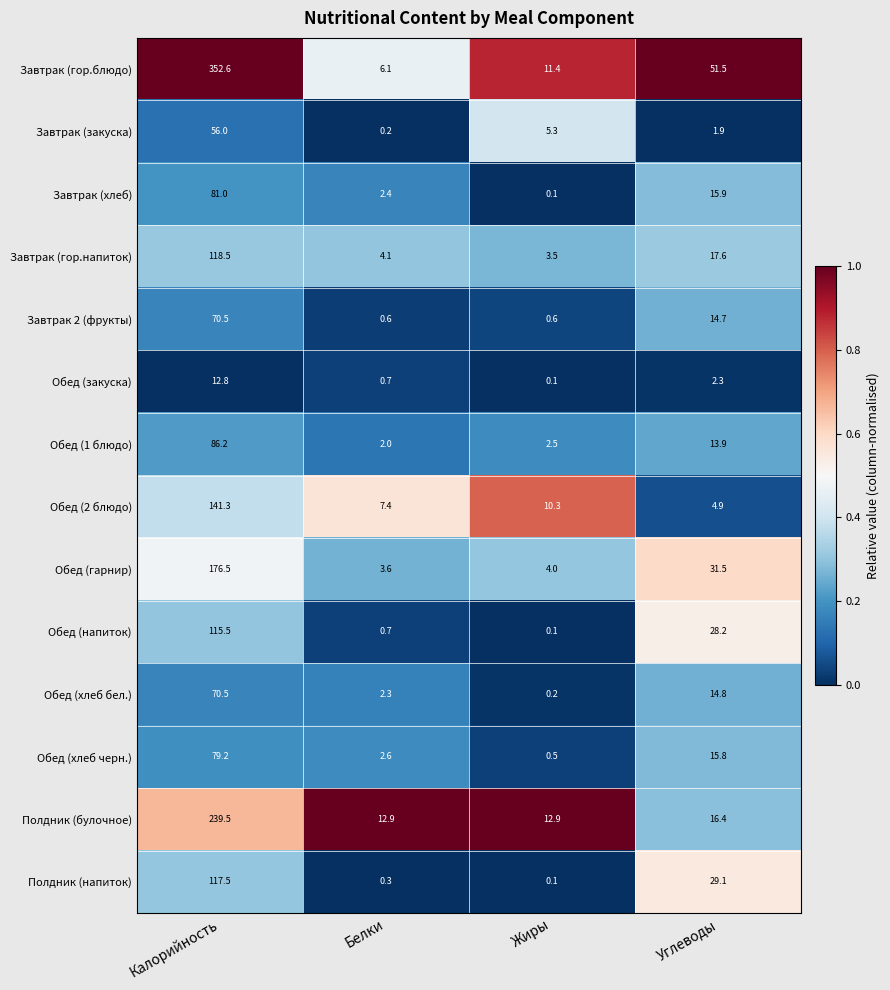

Which category has the lowest value across all series?

Жиры